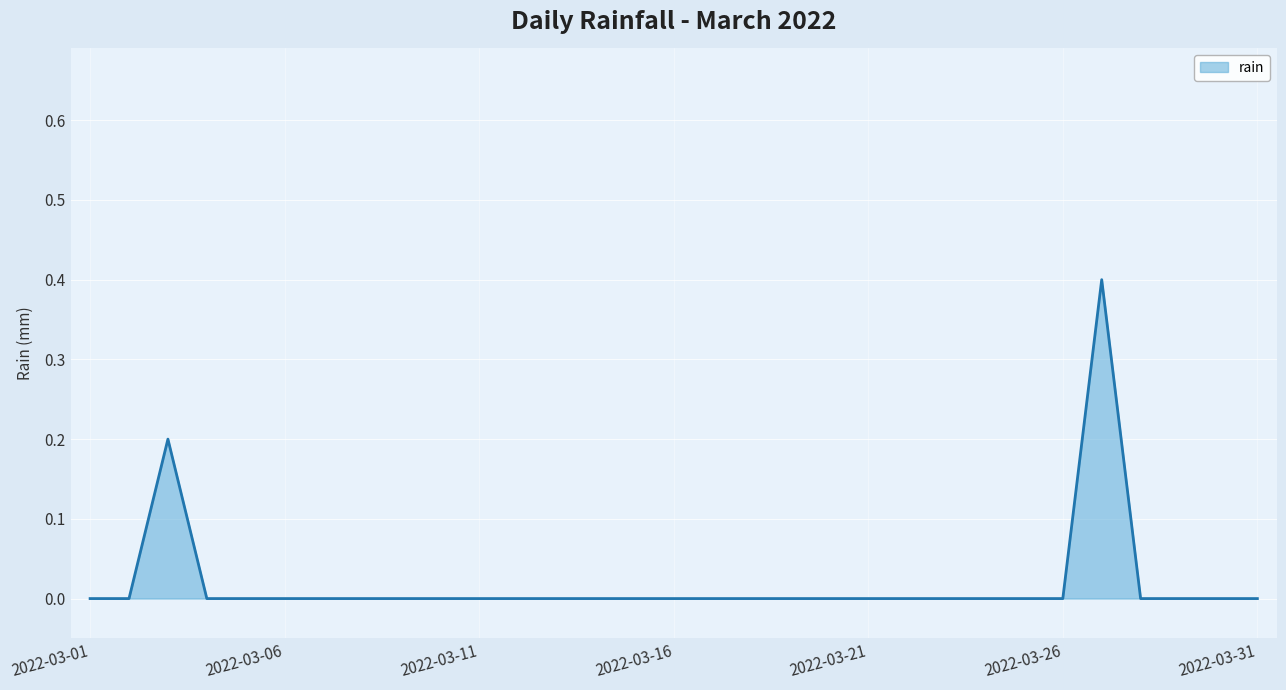

True or false: the data has more than 0 interior local peaks.

True